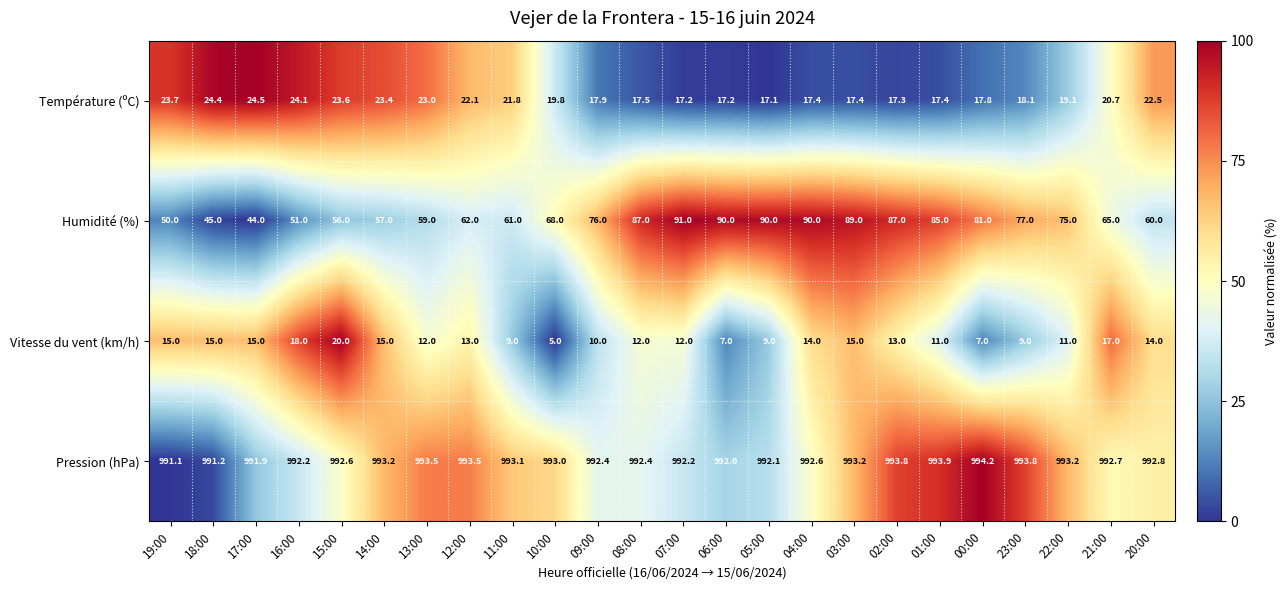

At which category does the chart reach its peak across all series?

00:00